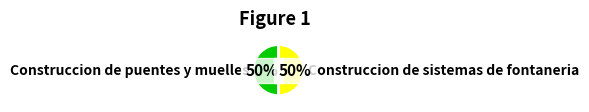

To the nearest percent, what is the average slice percentage?

50%